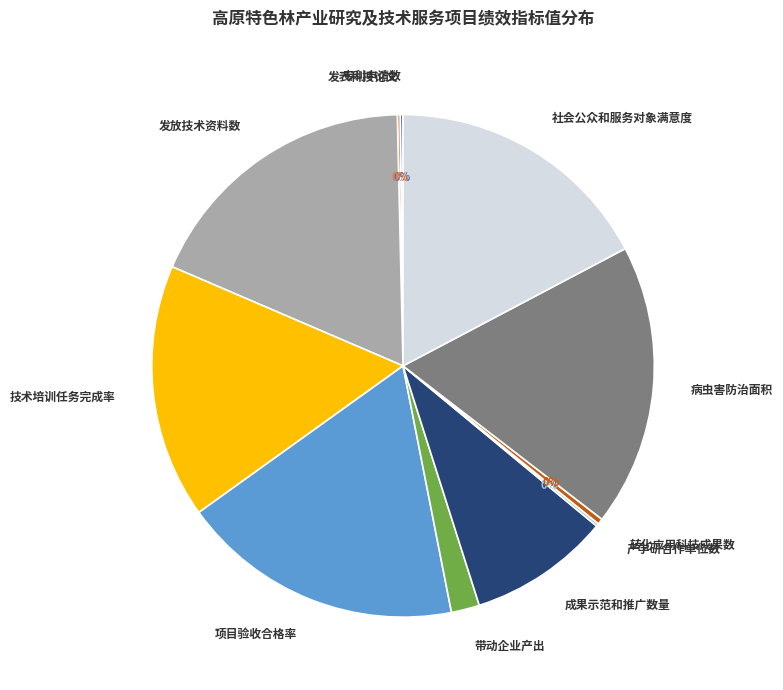

Is the sum of 发放技术资料数 and 成果示范和推广数量 greater than half?

No